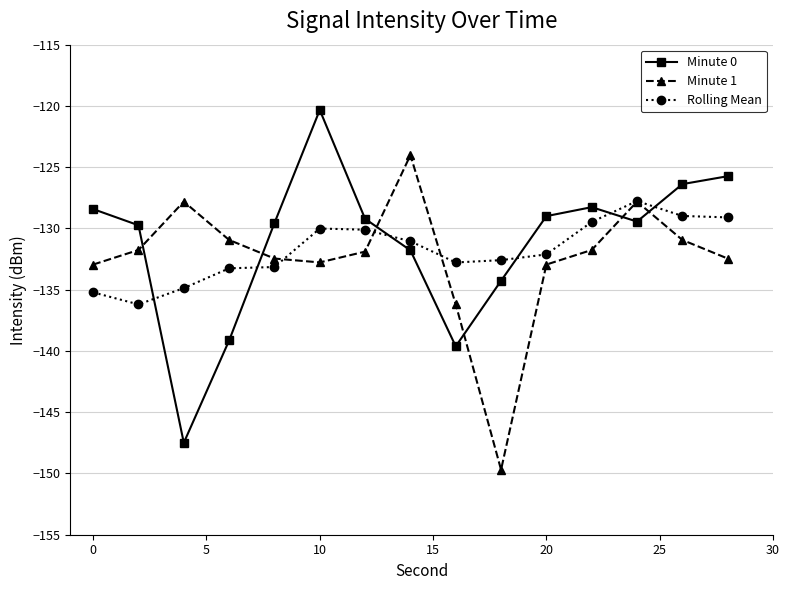

True or false: Minute 0 has more than 1 interior local peaks.

True